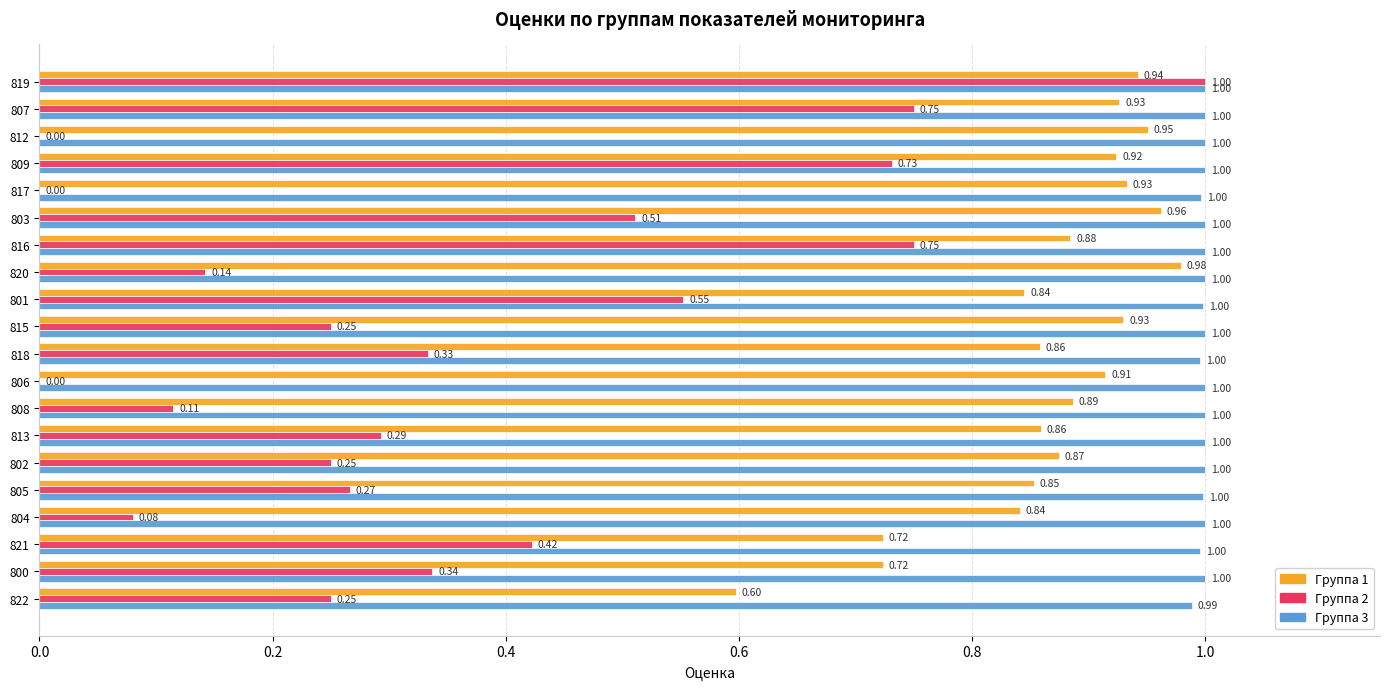

Which series has the largest total across all categories?

Группа 3